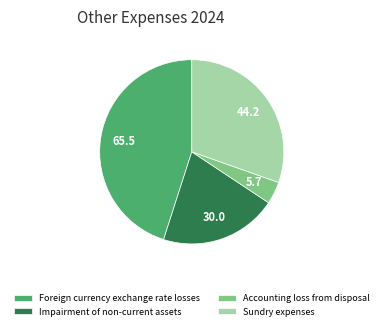

True or false: Impairment of non-current assets accounts for 21% of the total.

True